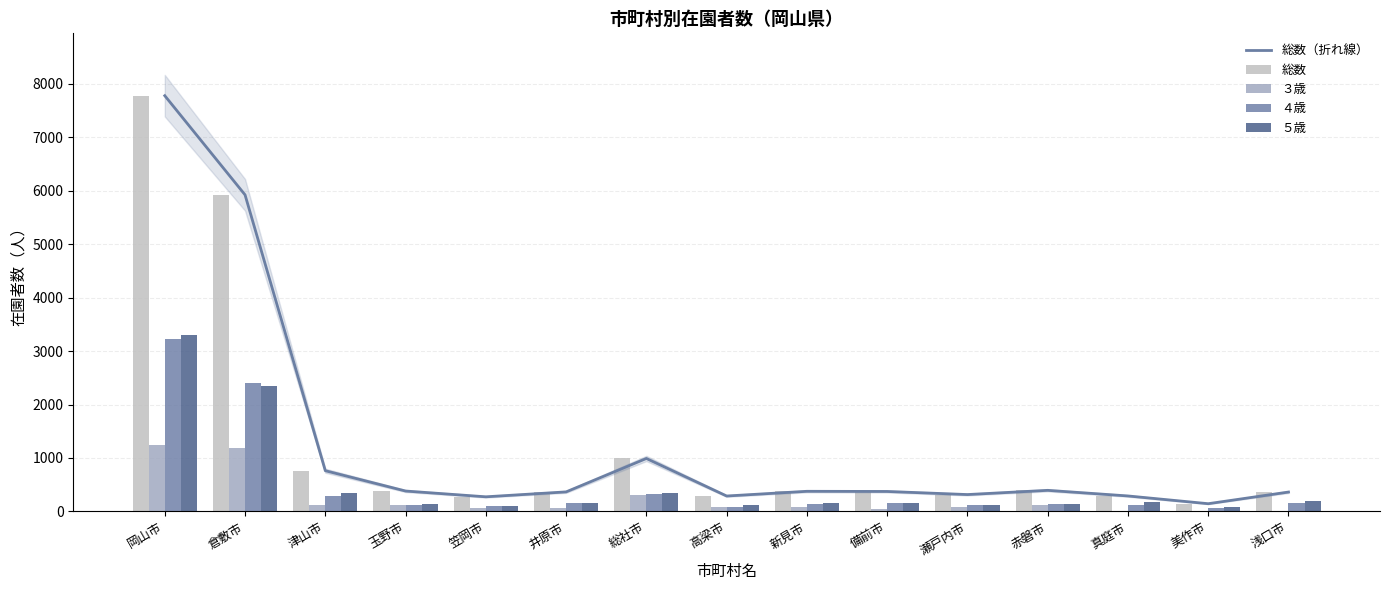

Is it true that ５歳 equals 131 at 赤磐市?

True